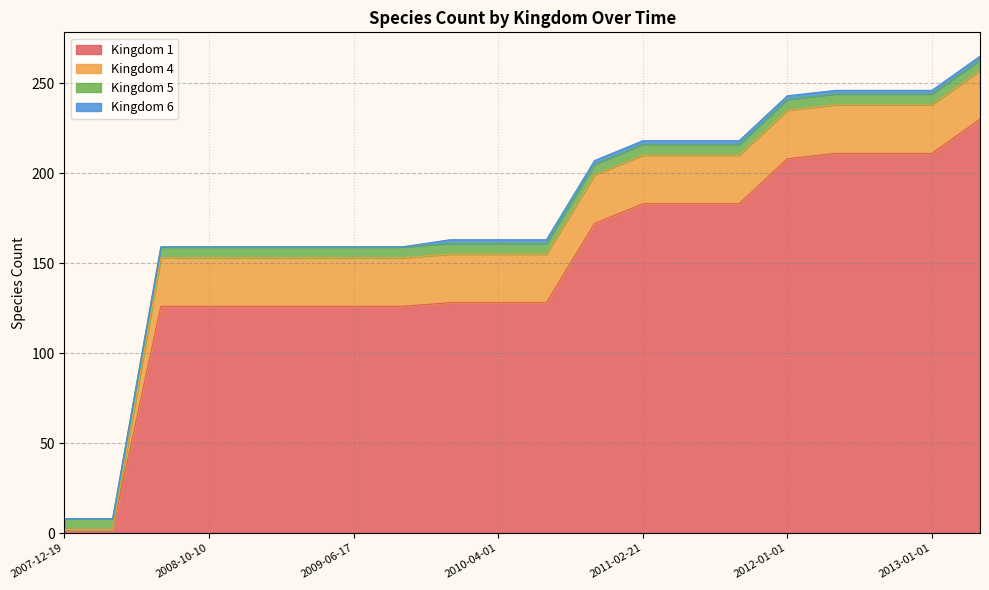

What is the label of the 12th point from the right?

2009-12-16